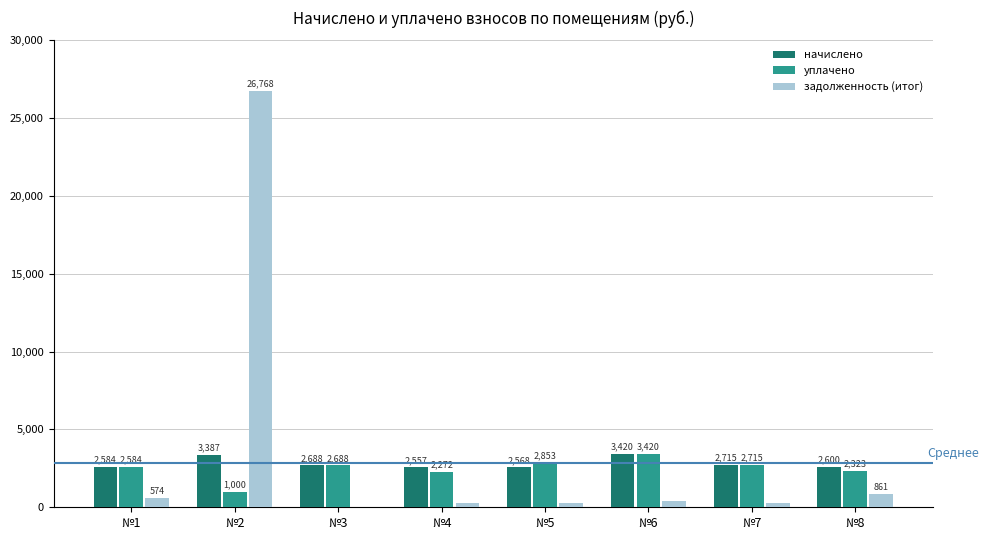

Which category has the highest value in the задолженность (итог) series?

№2